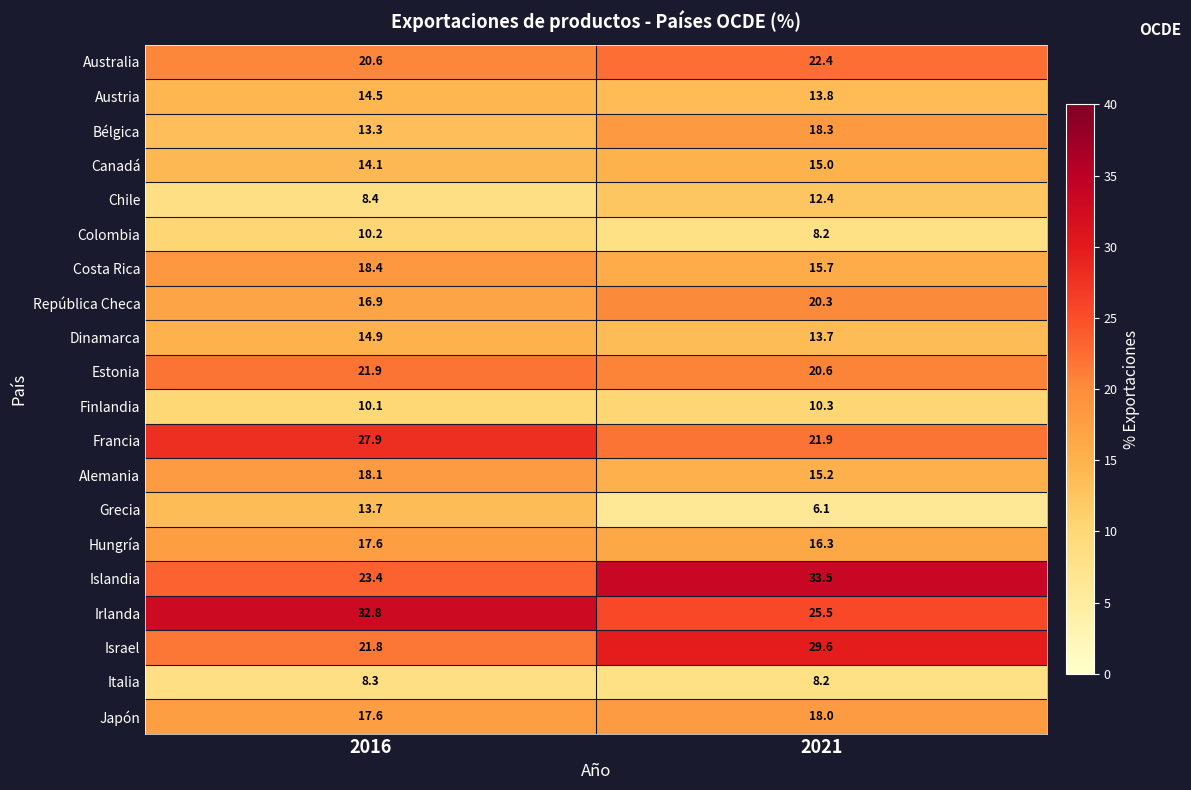

The value of Austria at 2021 is 13.8. True or false?

True